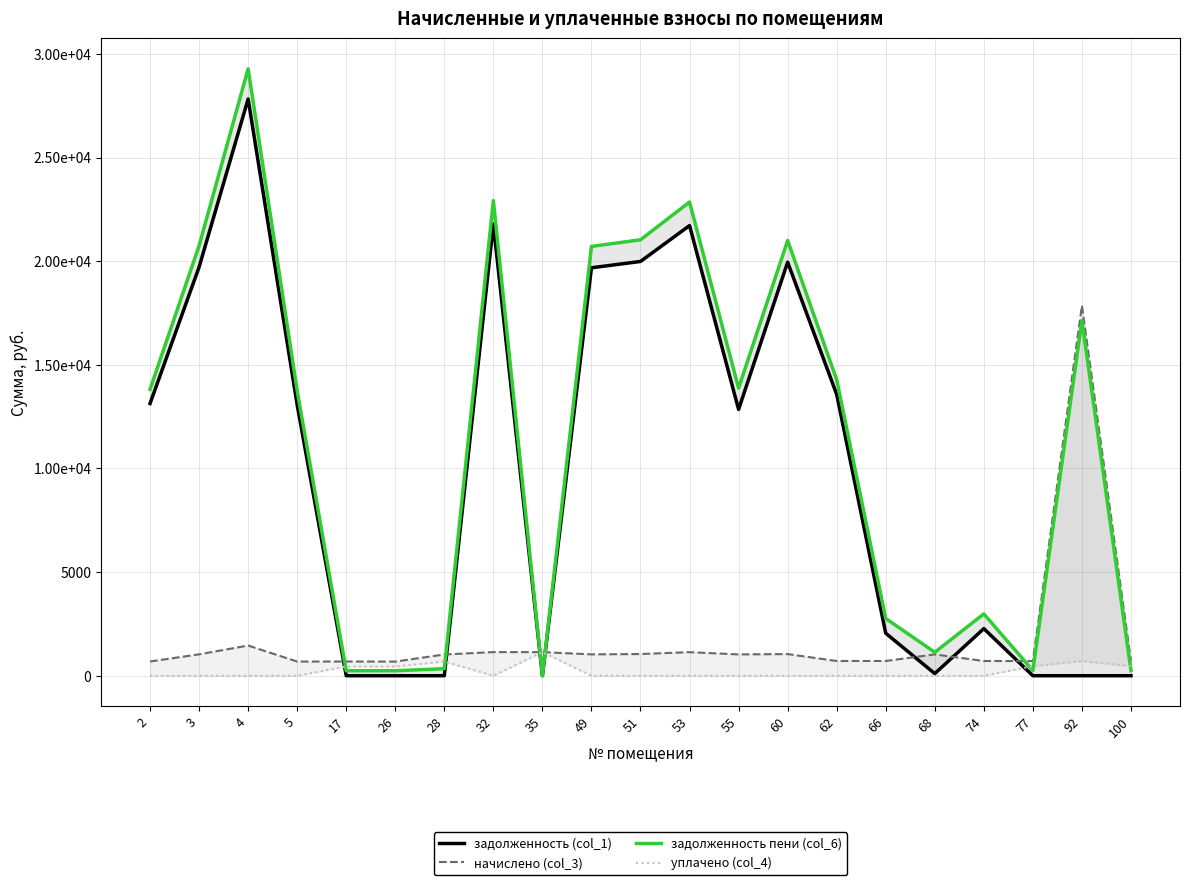

Where is the first local minimum for задолженность (col_1)?

28